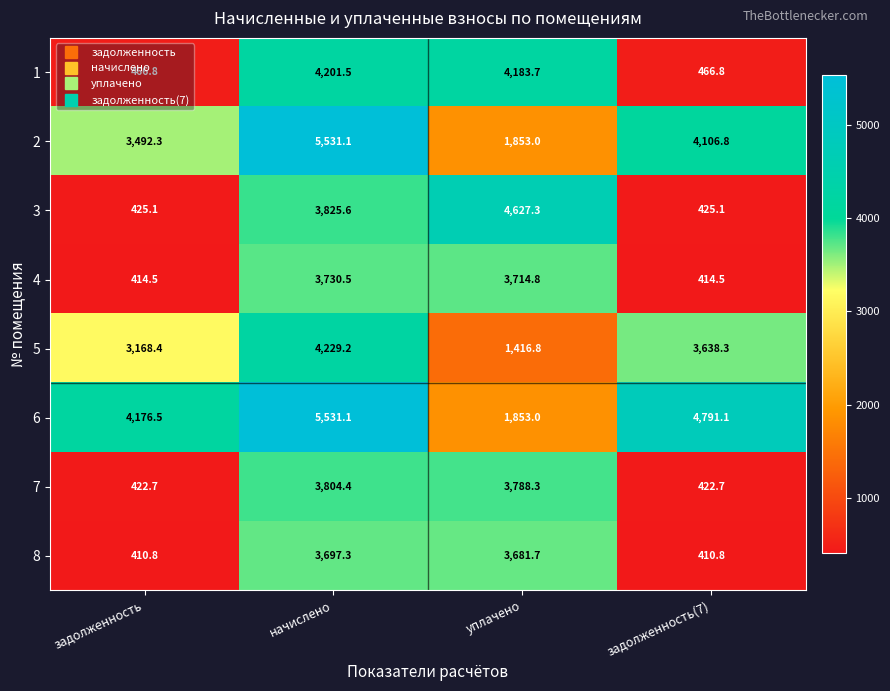

True or false: 6 has a value of 4791.1 at задолженность(7).

True